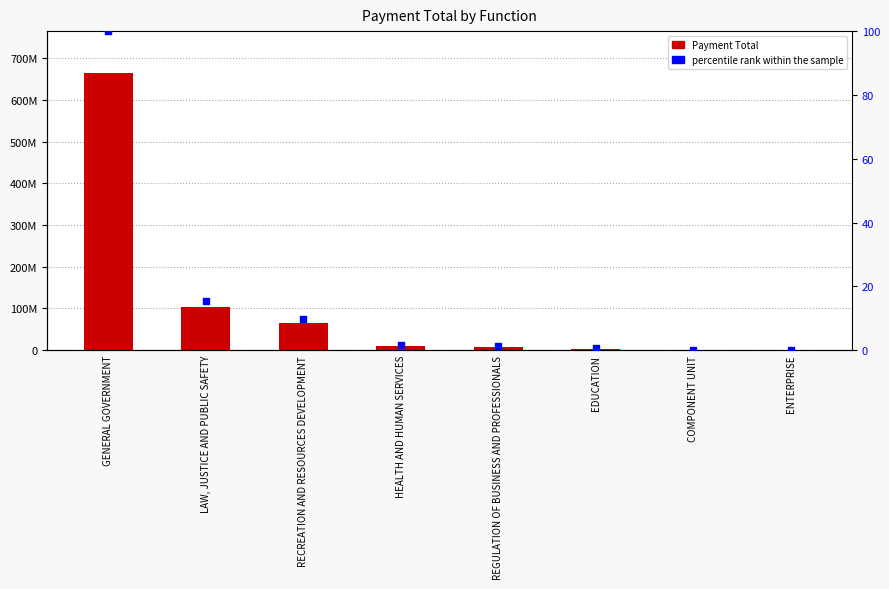

Which series has the widest spread of Y values?

Payment Total